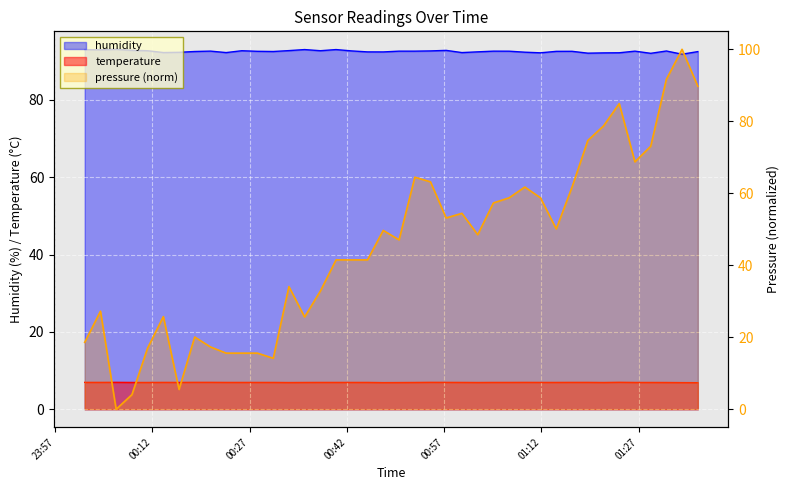

True or false: temperature and humidity cross at least once.

False